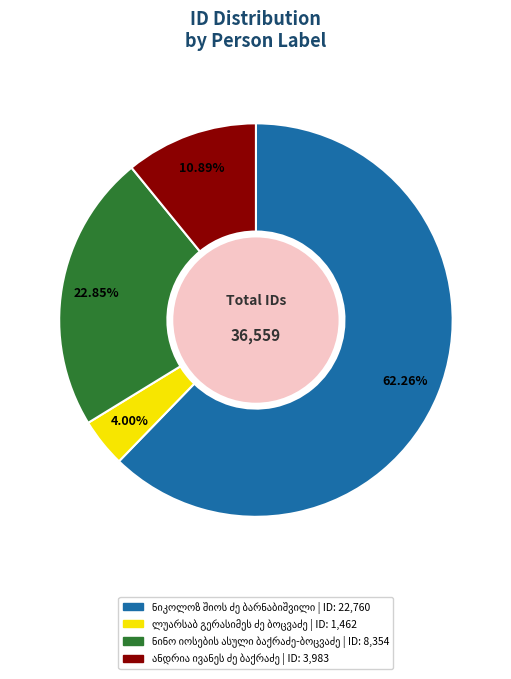

To the nearest percent, what is the average slice percentage?

25%